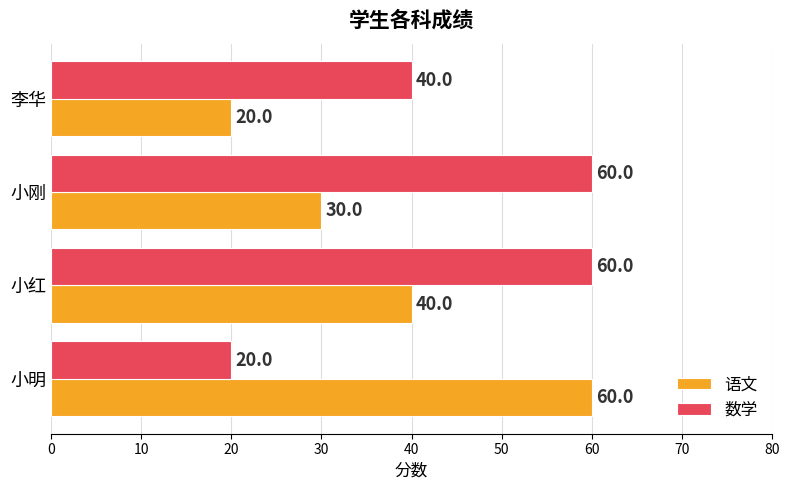

Rank the series by their average value, from highest to lowest.

数学, 语文